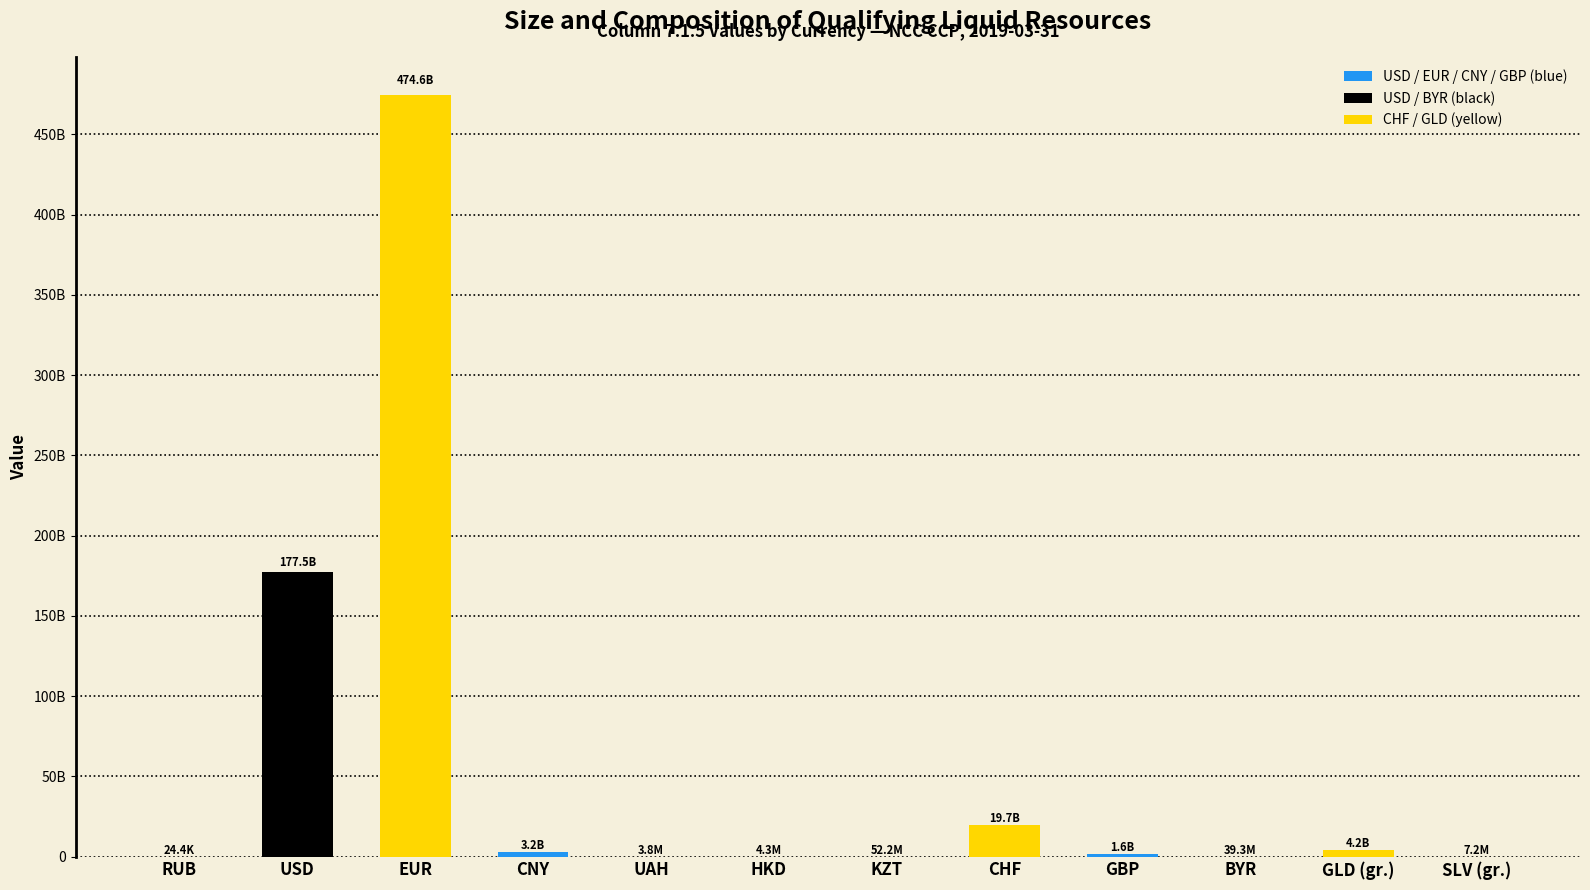

Reading left to right, transcribe all the data shown in this chart.

24368.8	177514121894.6	474556673452.7	3159329618.7	3827551.6	4306774.5	52217240.8	19700488478.9	1620939501.5	39309178.2	4162542307.6	7228586.4